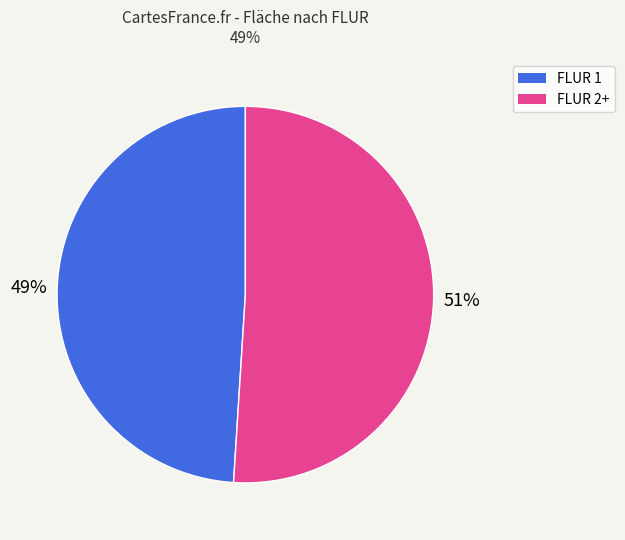

To the nearest percent, what is the average slice percentage?

50%